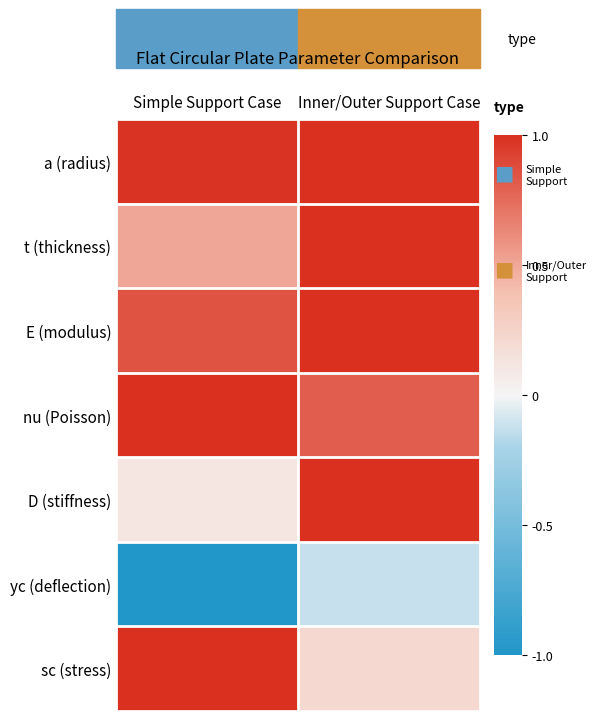

Reading right to left, list all the values displayed in this chart.

a (radius): Inner/Outer Support Case=1.0	Simple Support Case=1.0
t (thickness): Inner/Outer Support Case=1.0	Simple Support Case=0.5
E (modulus): Inner/Outer Support Case=1.0	Simple Support Case=0.9
nu (Poisson): Inner/Outer Support Case=0.8	Simple Support Case=1.0
D (stiffness): Inner/Outer Support Case=1.0	Simple Support Case=0.1
yc (deflection): Inner/Outer Support Case=-0.1	Simple Support Case=-1.0
sc (stress): Inner/Outer Support Case=0.2	Simple Support Case=1.0